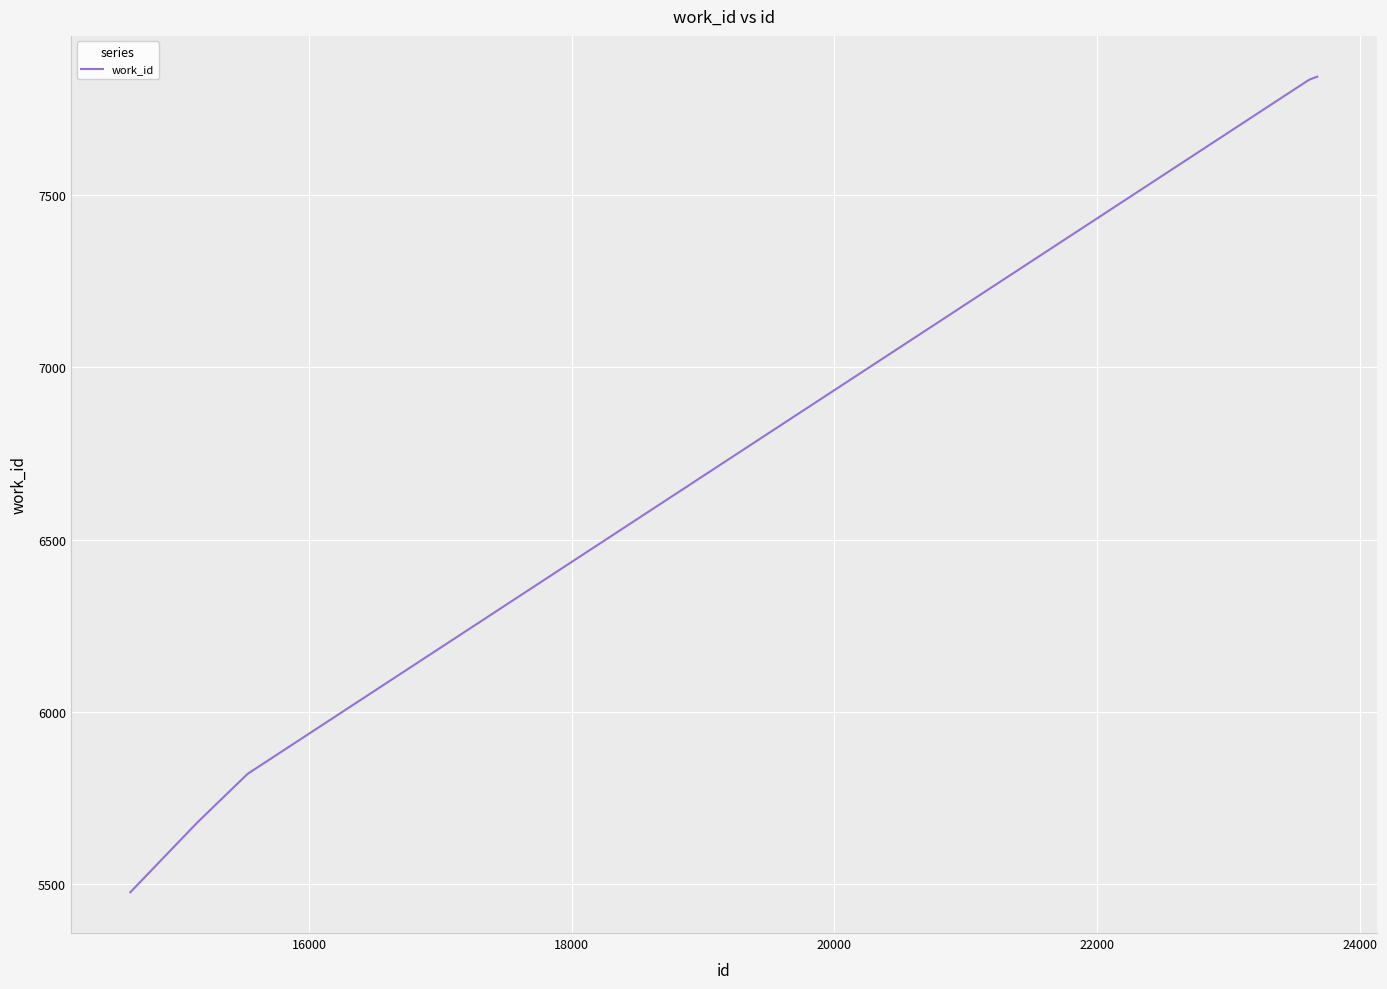

What is the difference between the second highest and minimum values?

2361